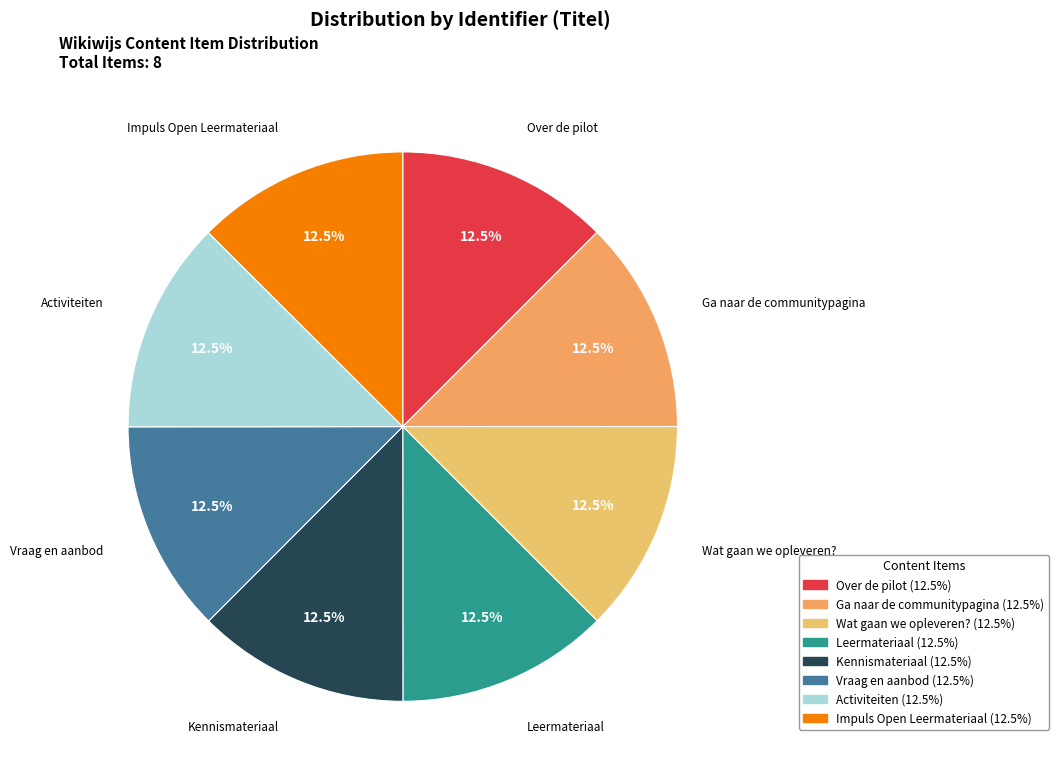

To the nearest percent, what is the average slice percentage?

12%